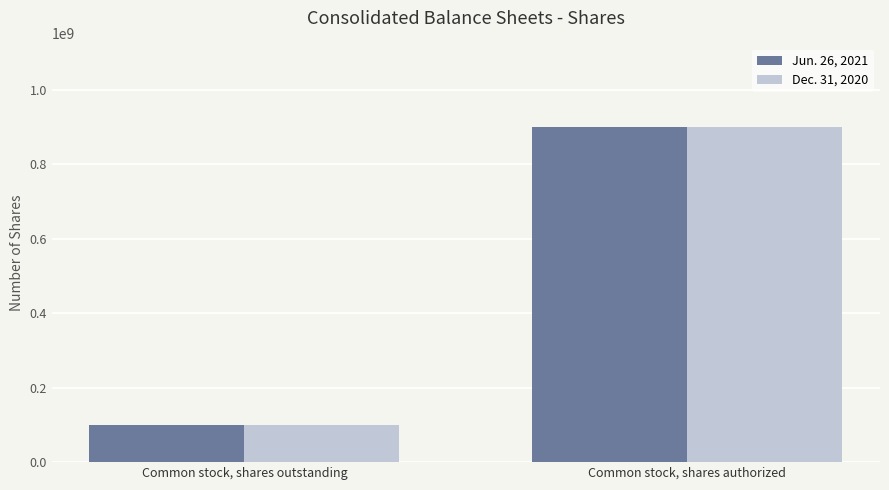

At which label is Dec. 31, 2020 closest to 500403034?

Common stock, shares outstanding